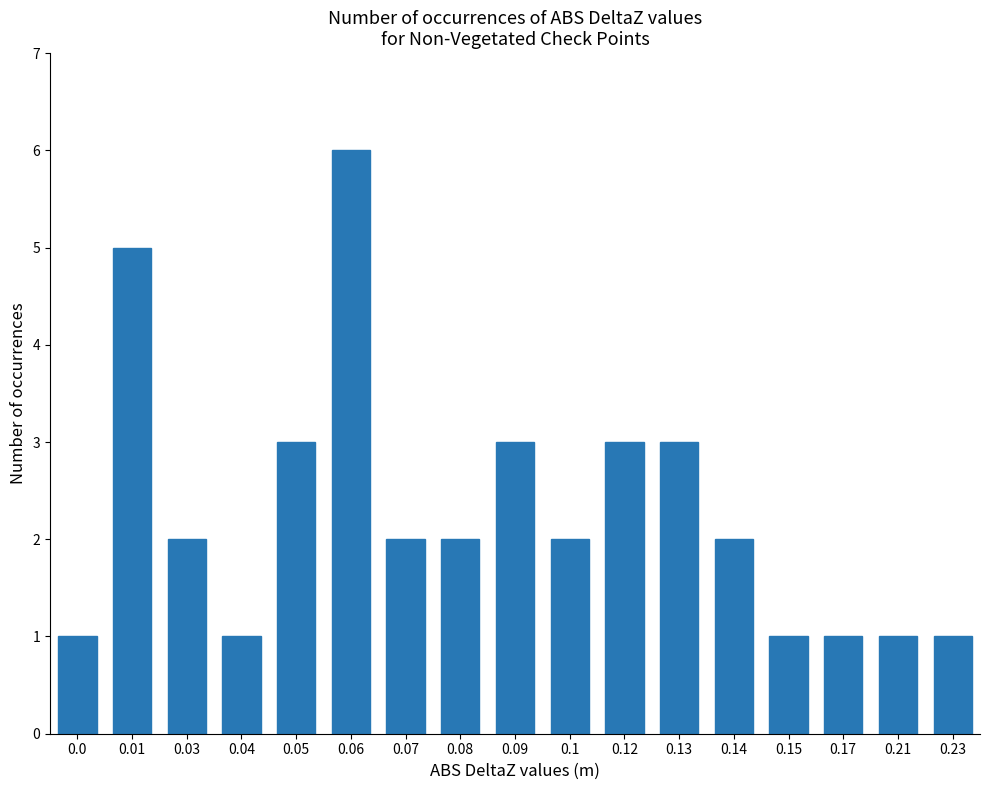

What is the label of the 13th bar from the right?

0.05